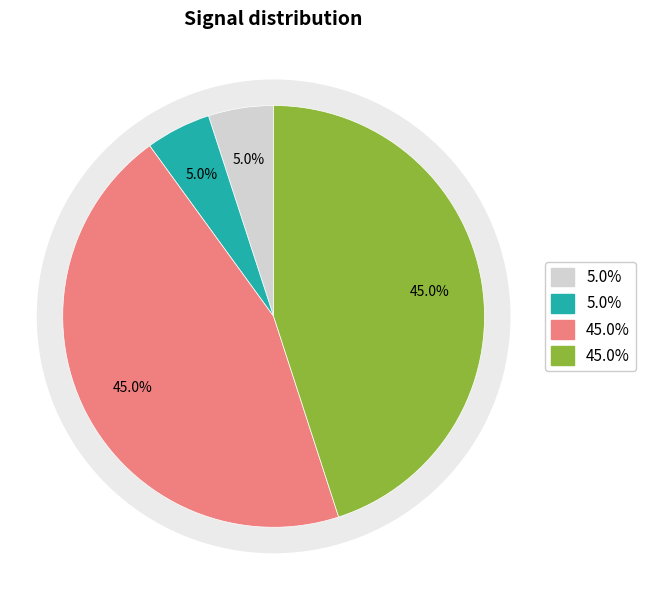

Is there any slice that represents more than half of the pie?

No